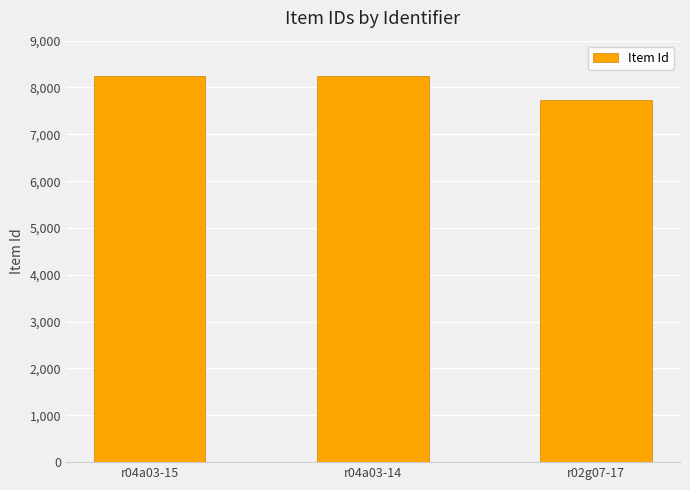

How many categories are shown in the chart?

3